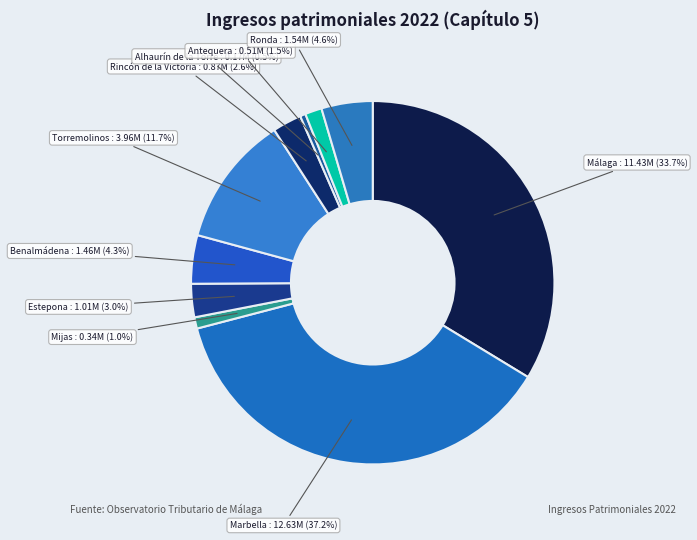

How many segments does this pie chart have?

10